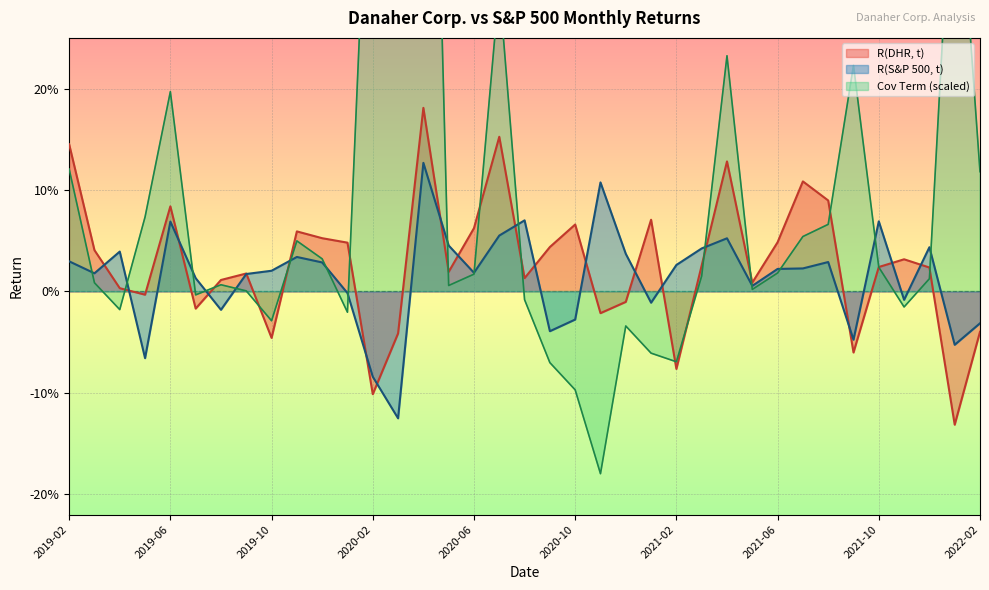

Count the number of categories in the chart.

37